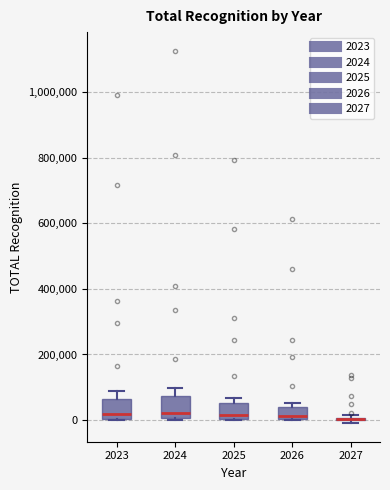

Reading left to right, transcribe this box plot: for each box, give where its median line is, the range the box spans, and where its two whiskers end, as read against the y-axis. The values are not printed on the chart, so give them approximately, as read against the axis.

2023: median 20000, box 0 to 60000, whiskers 0 to 80000
2024: median 20000, box 0 to 80000, whiskers 0 to 100000
2025: median 20000, box 0 to 60000, whiskers 0 to 60000 (just above the box's upper edge)
2026: median 20000, box 0 to 40000, whiskers 0 to 60000
2027: box collapsed to a line at 0, whiskers 0 to 20000